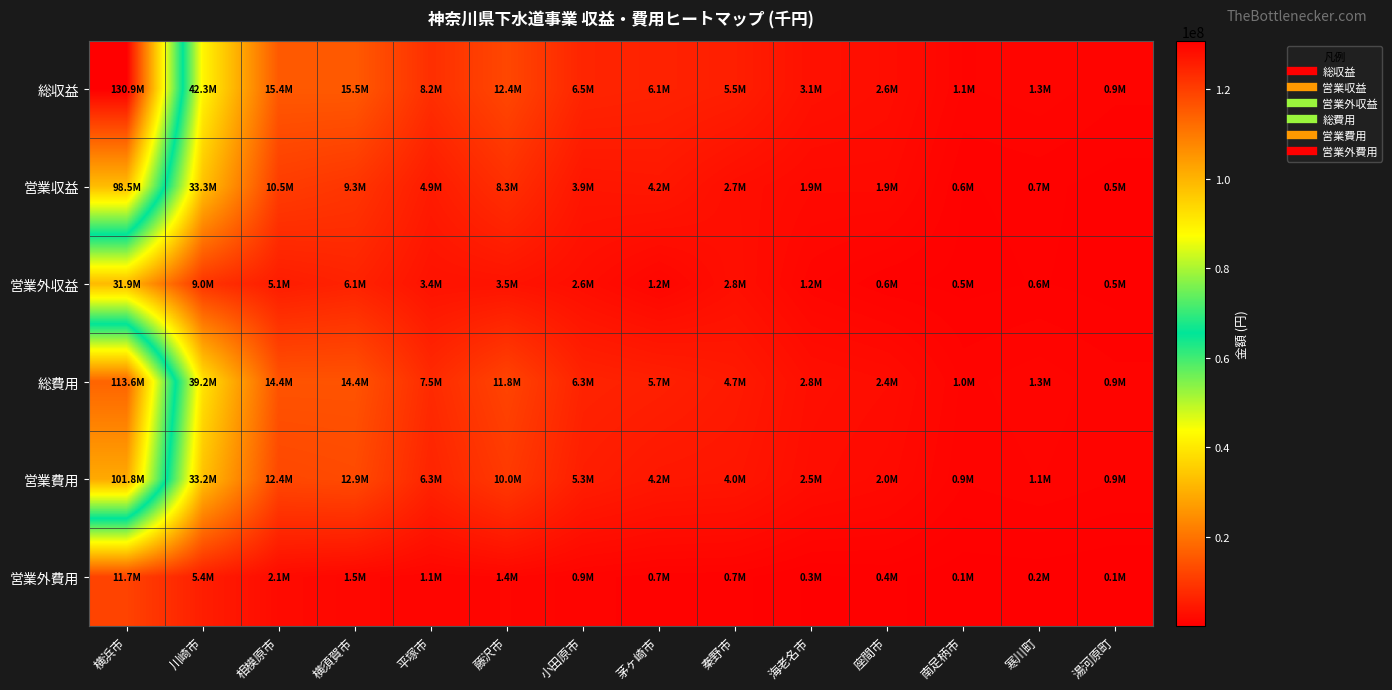

At how many categories does at least one series exceed 122572631?

1